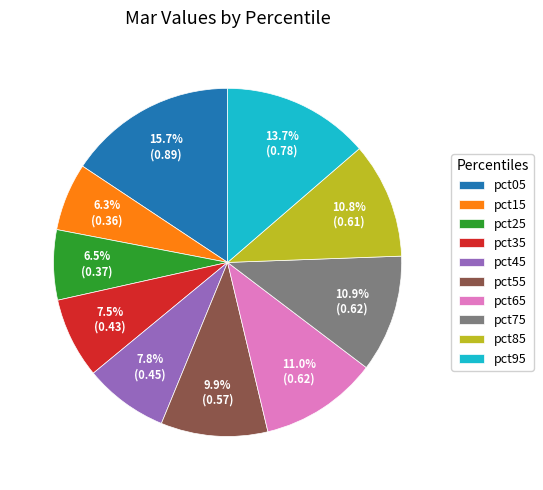

Is the sum of pct55 and pct75 greater than half?

No